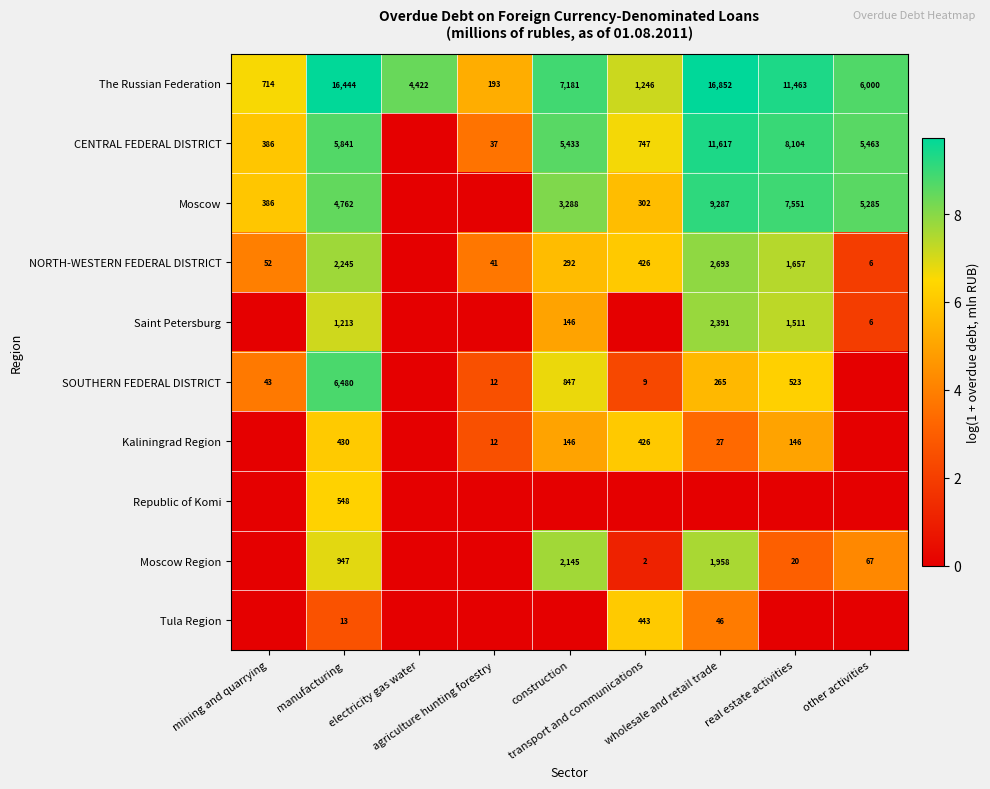

What is the difference between the maximum and minimum values in the The Russian Federation series?

16659